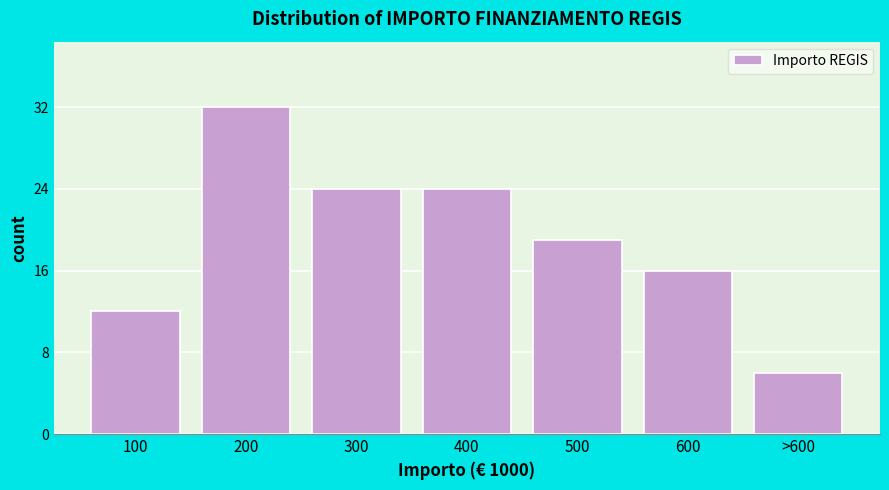

Reading left to right, extract all data points from this chart.

12	32	24	24	19	16	6